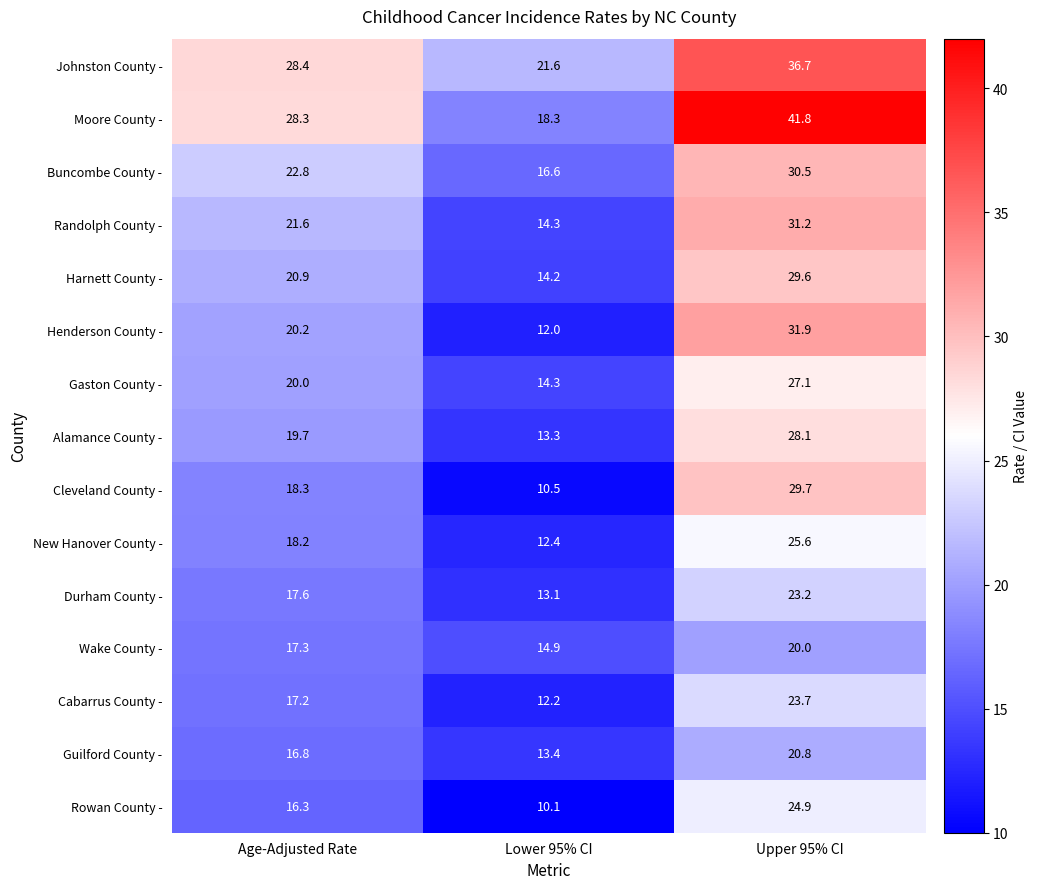

What is the difference between the second highest and minimum values in the Henderson County - series?

8.2